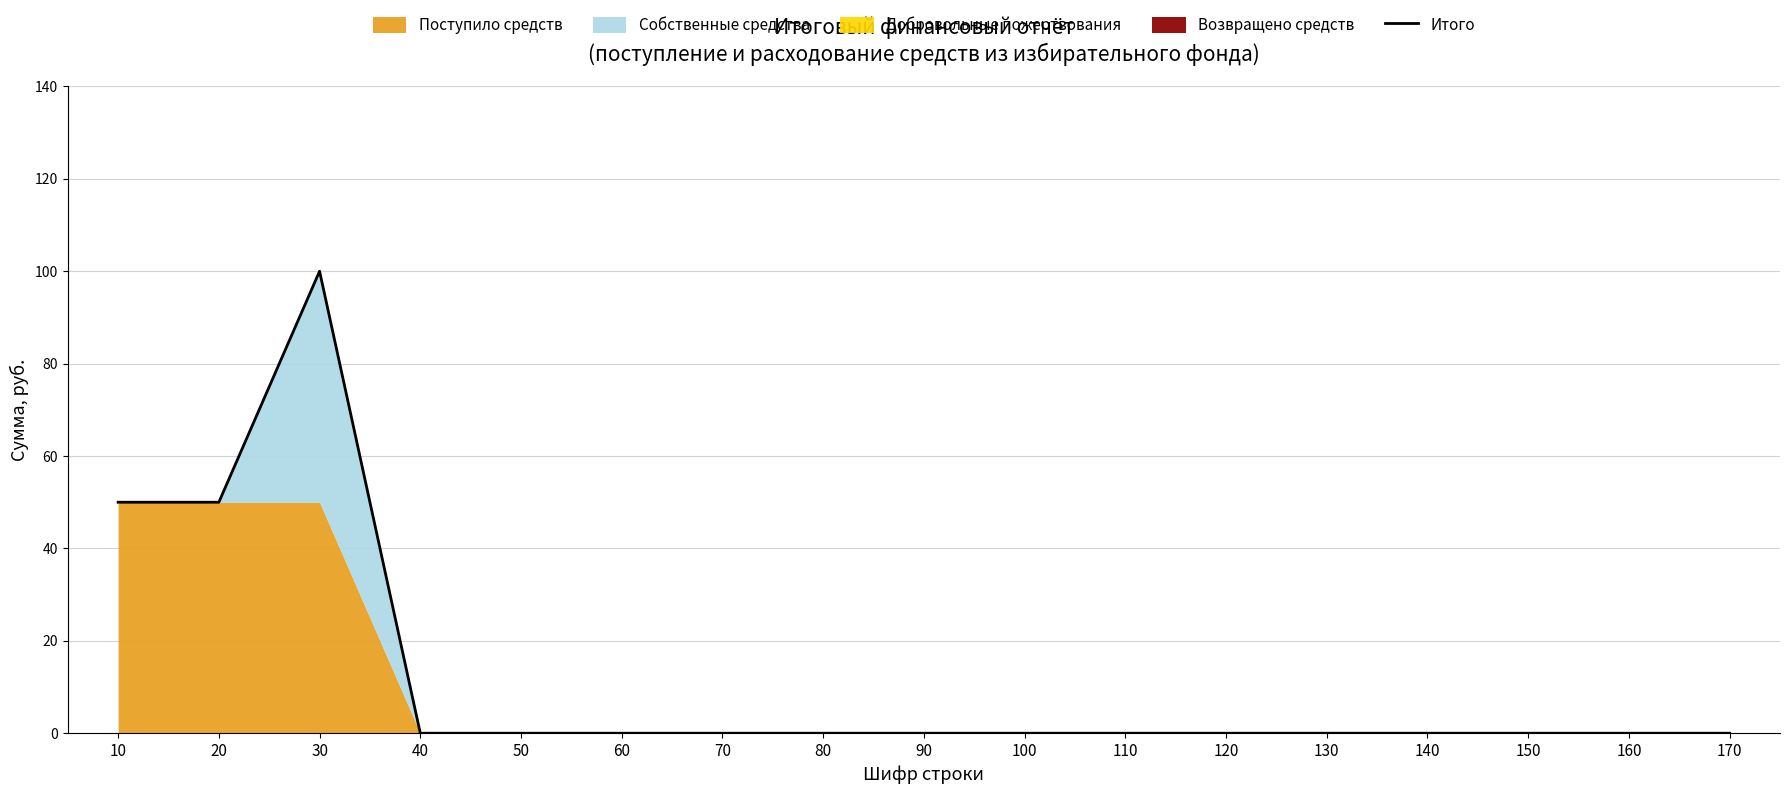

At which category does the data reach its first local peak?

30